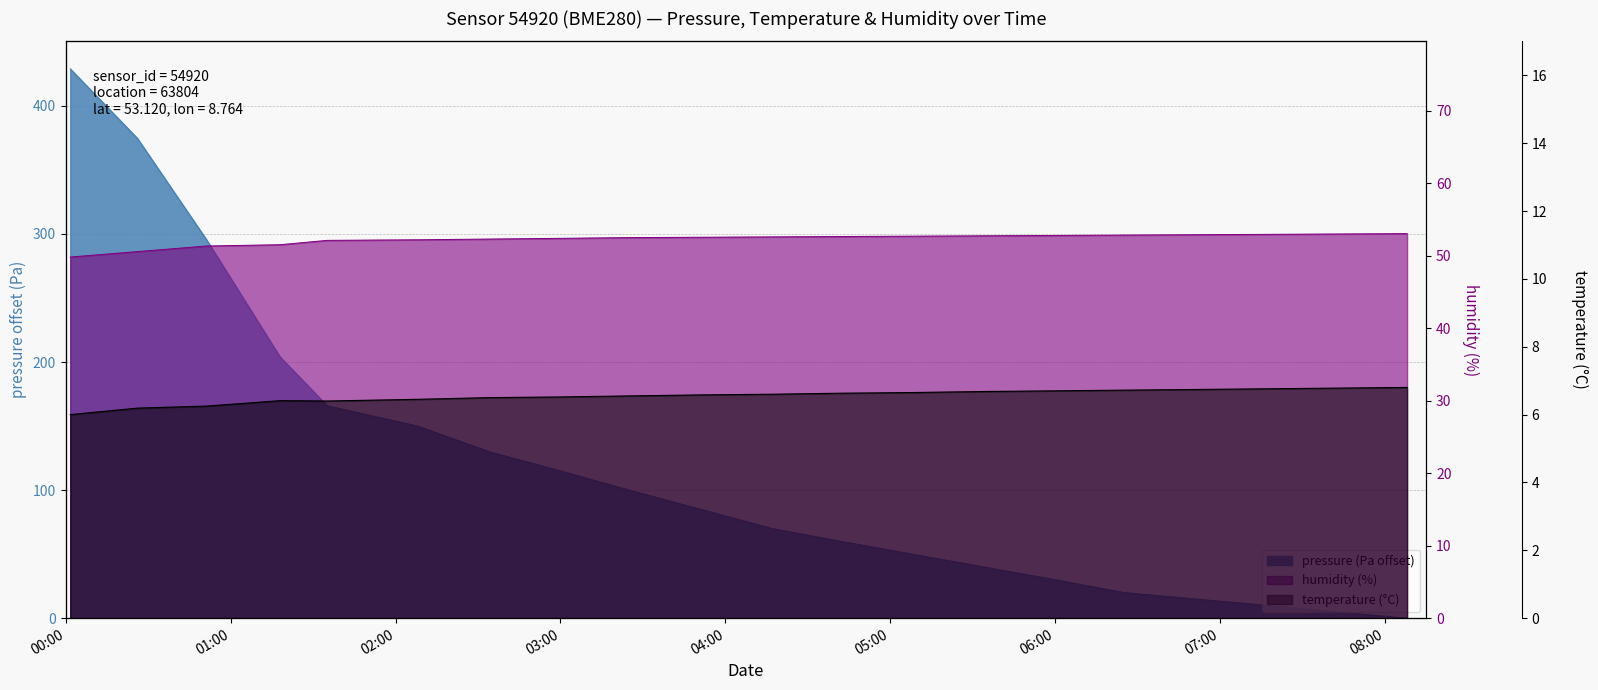

Where is humidity nearest to the value 51?

00:51